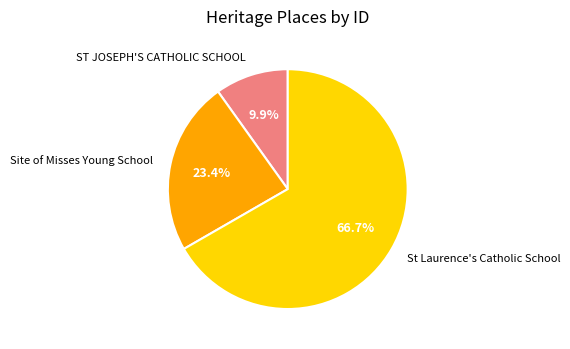

Is it true that ST JOSEPH'S CATHOLIC SCHOOL is 20% of the pie?

False